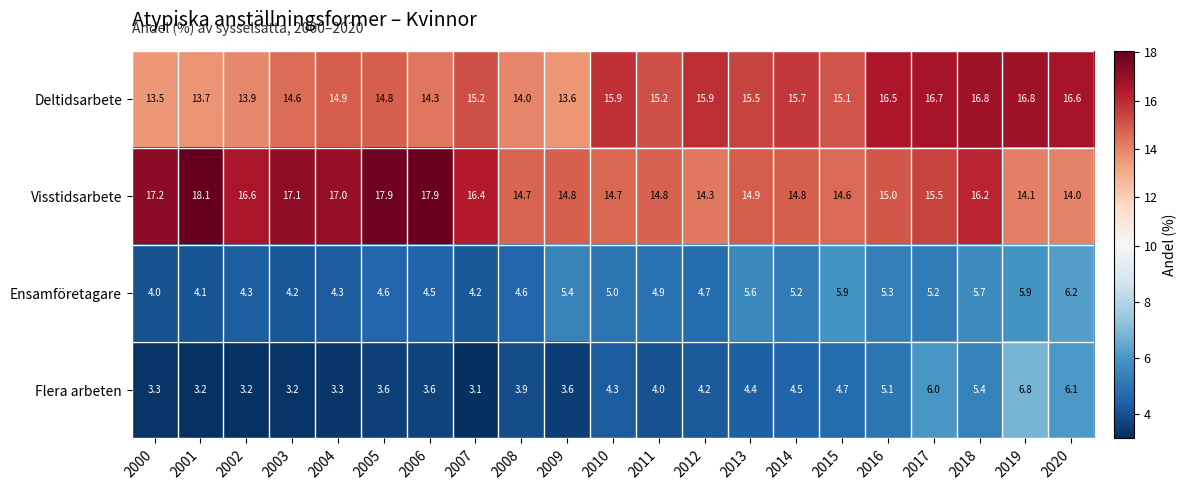

Rank the series at 2014 from lowest to highest value.

Flera arbeten, Ensamföretagare, Visstidsarbete, Deltidsarbete